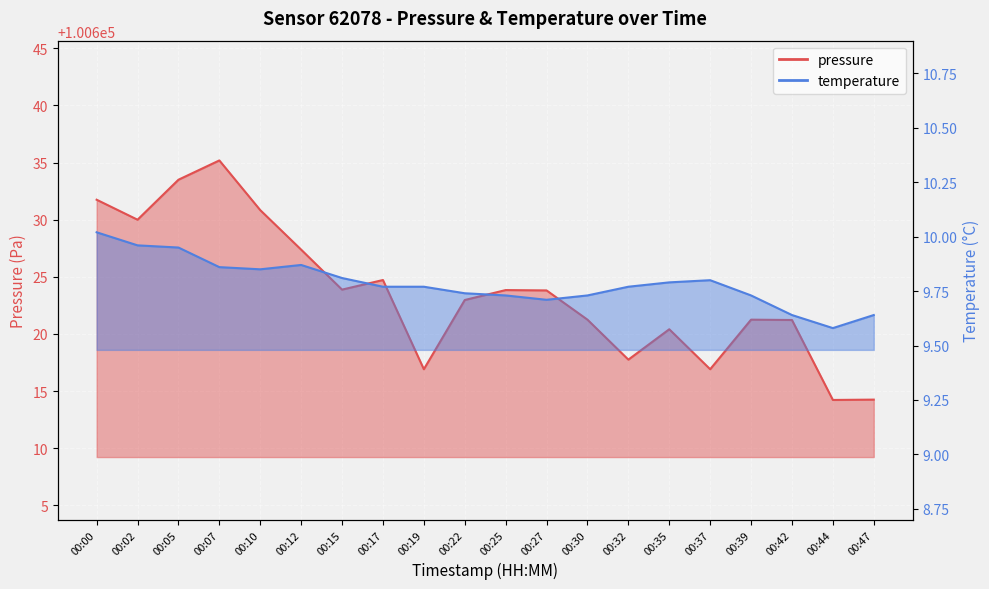

What are all the series names shown in the legend?

pressure, temperature